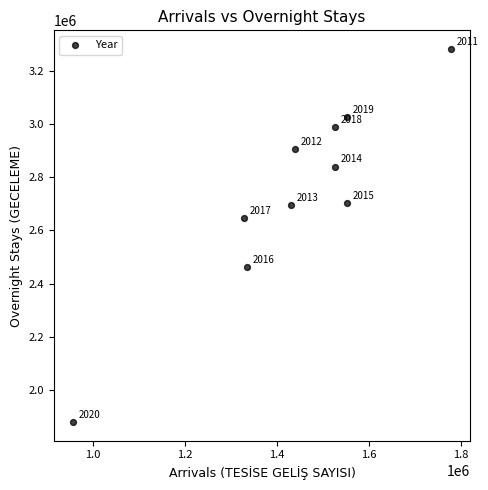

What Y value in the scatter plot is closest to 2580483?

2645959